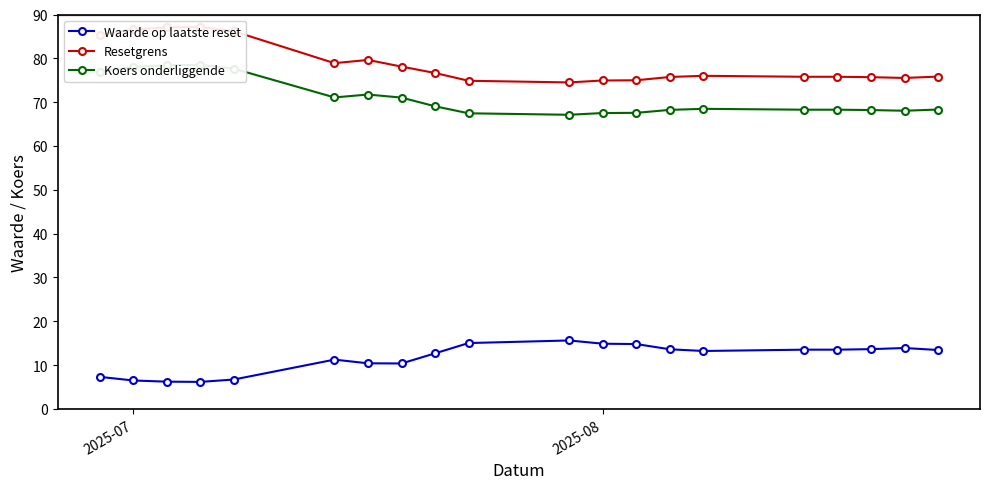

What is the minimum value for Waarde op laatste reset?

6.2